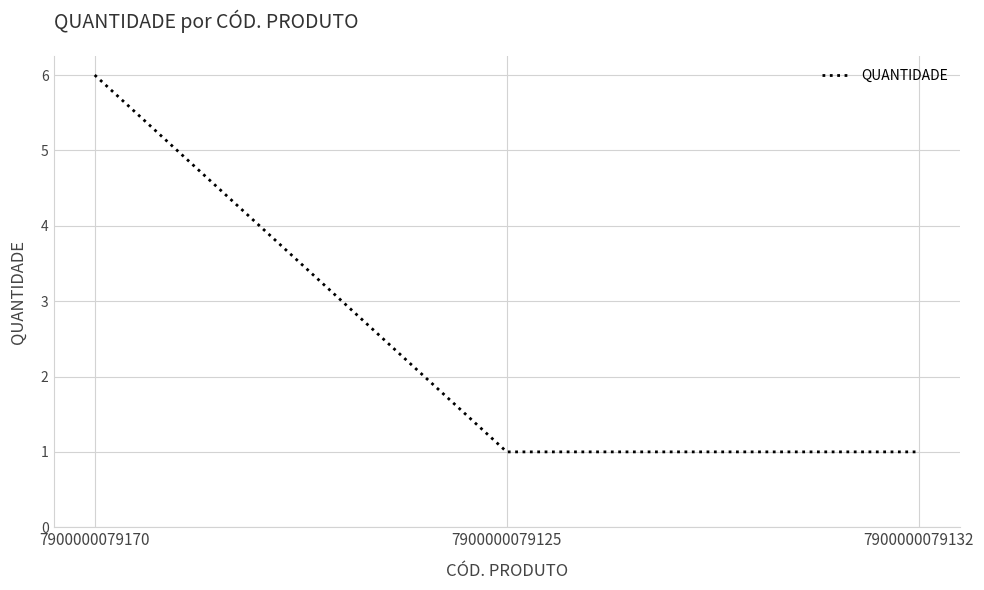

What is the smallest value displayed?

1